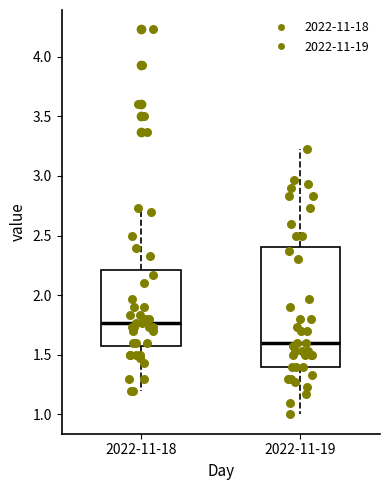

Which box is the tallest, from its lower edge to its upper edge?

2022-11-19